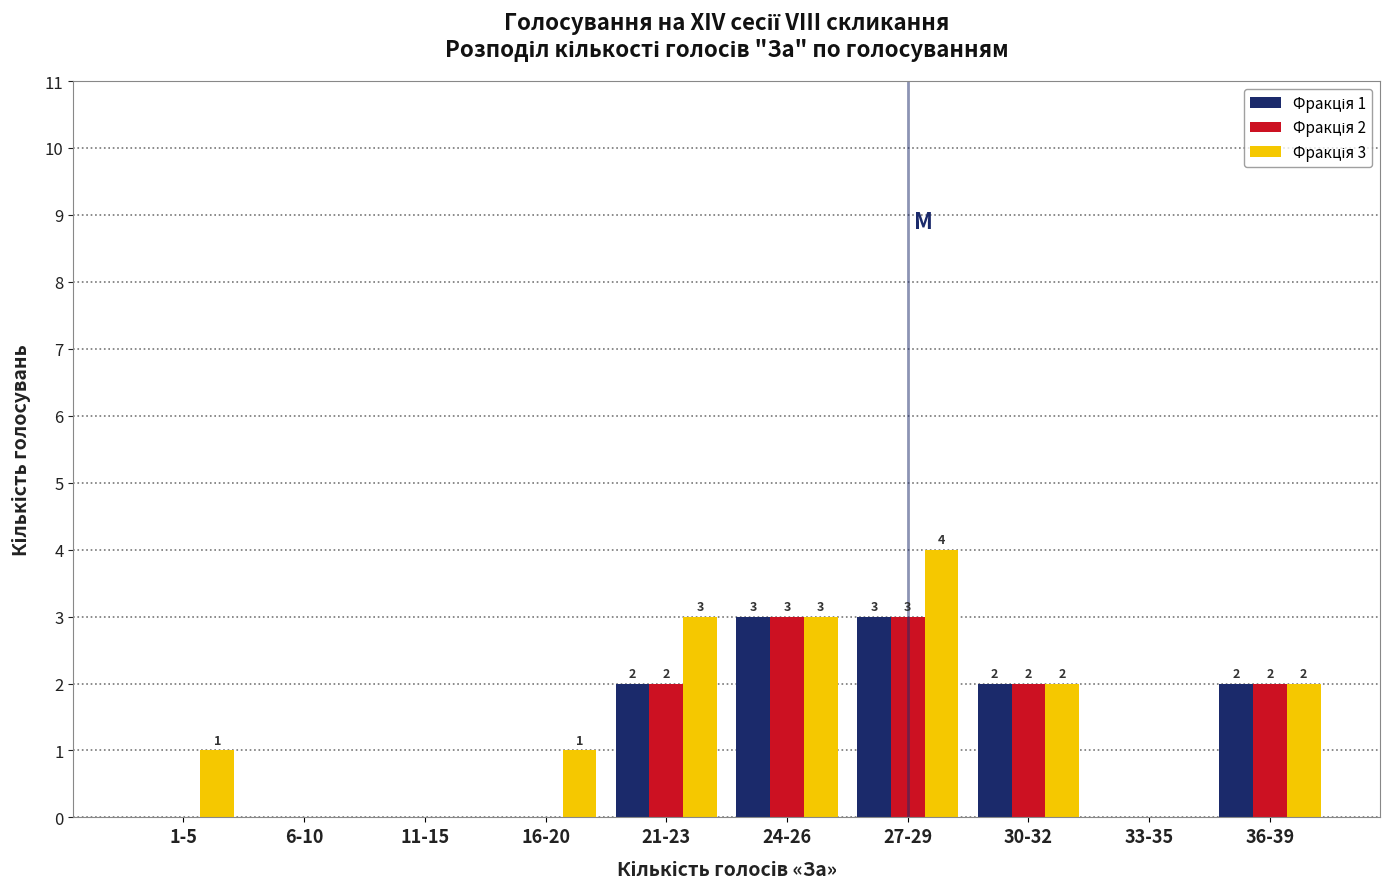

At which category does the chart reach its peak across all series?

27-29